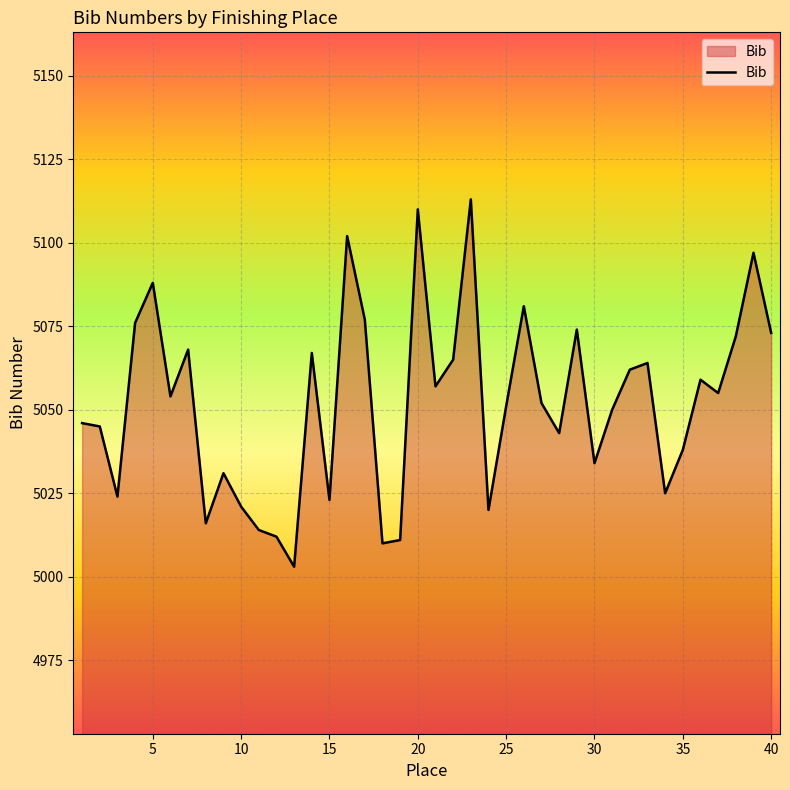

What is the greatest value displayed?

5113